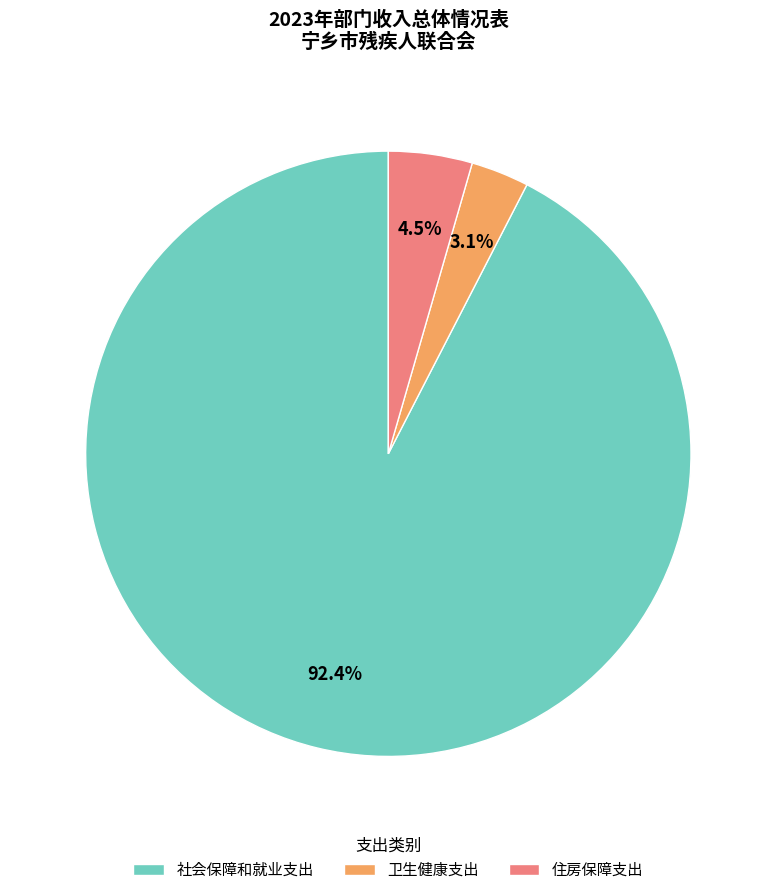

How many slices are in this pie chart?

3